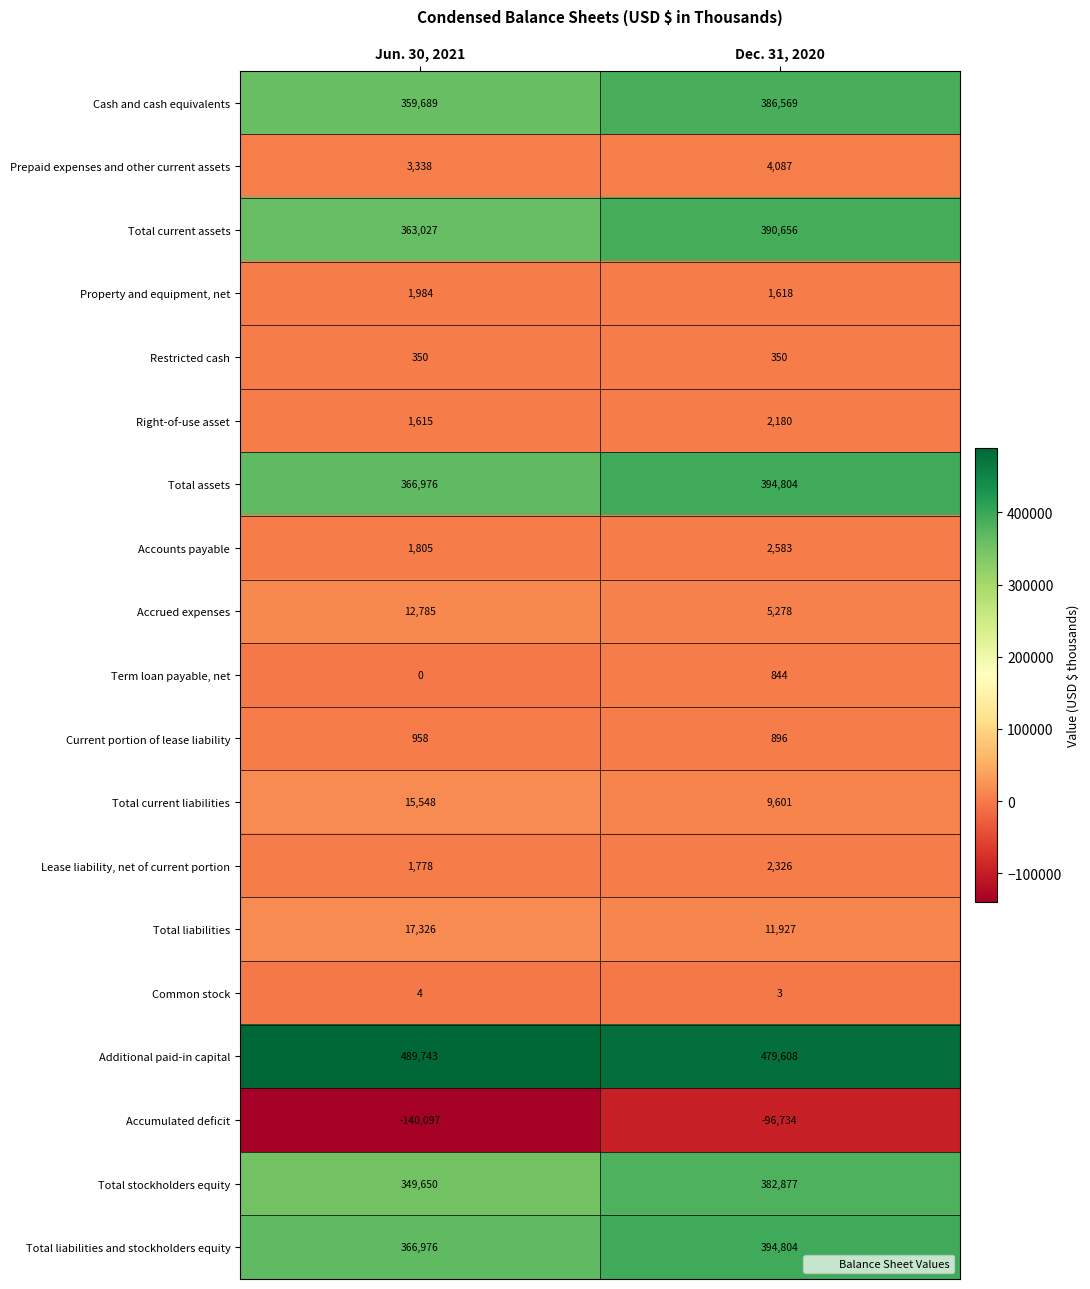

Which series has the largest range (max minus min)?

Accumulated deficit